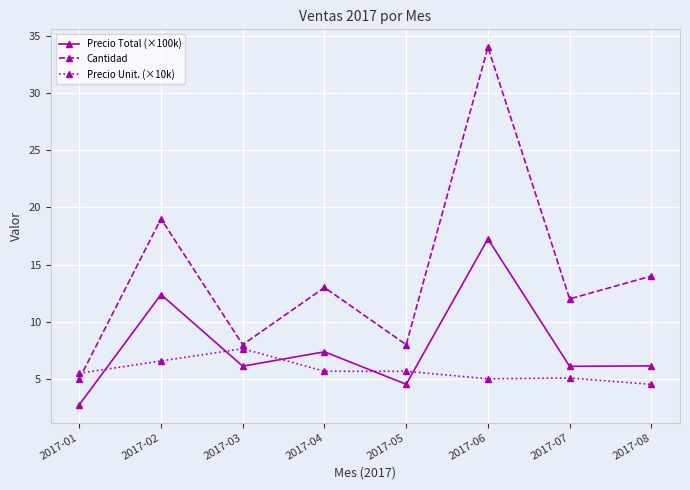

What is the sum of all Precio Total (×100k) values?

62.7